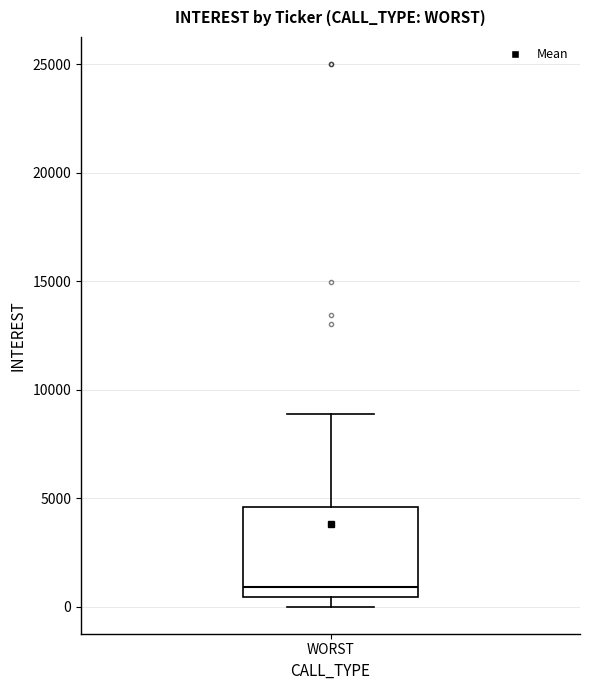

Transcribe this box plot: give where the median line is, the range the box spans, and where the two whiskers end, as read against the y-axis. The values are not printed on the chart, so give them approximately, as read against the axis.

median 1000, box 500 to 4500, whiskers 0 to 9000